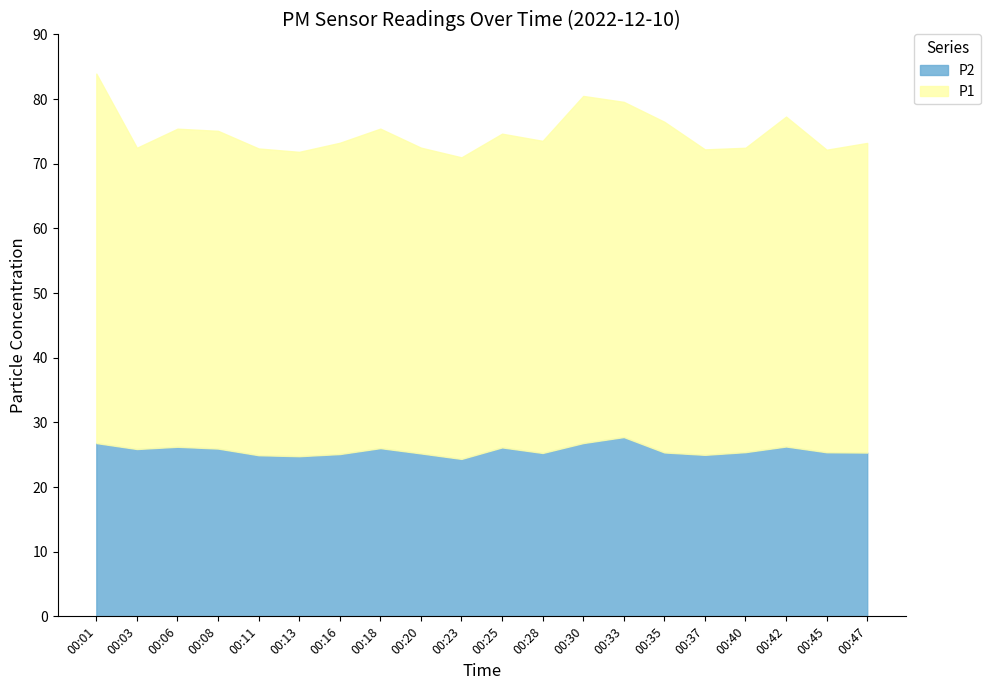

What is the sum of the P2 values at 00:08 and 00:01?

52.8